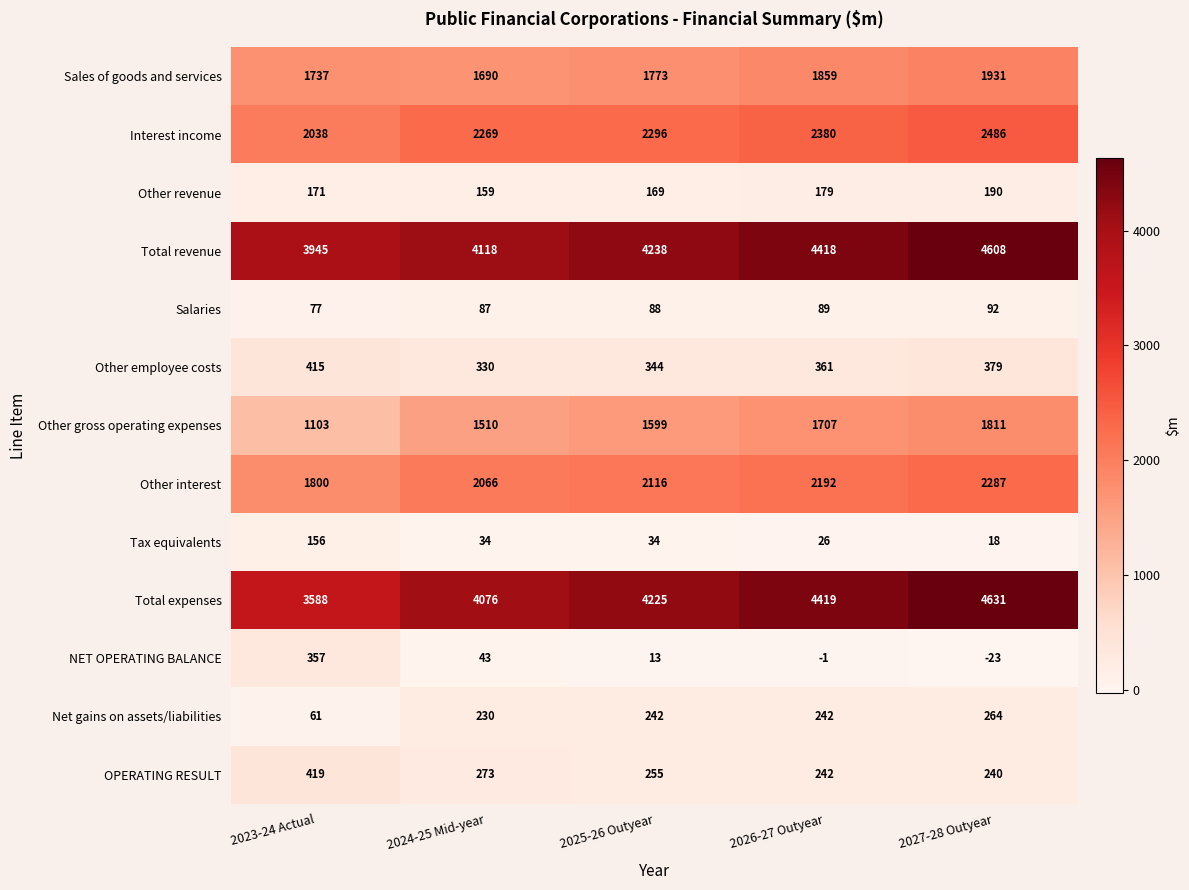

List the series in order of their peak value, highest first.

Total expenses, Total revenue, Interest income, Other interest, Sales of goods and services, Other gross operating expenses, OPERATING RESULT, Other employee costs, NET OPERATING BALANCE, Net gains on assets/liabilities, Other revenue, Tax equivalents, Salaries